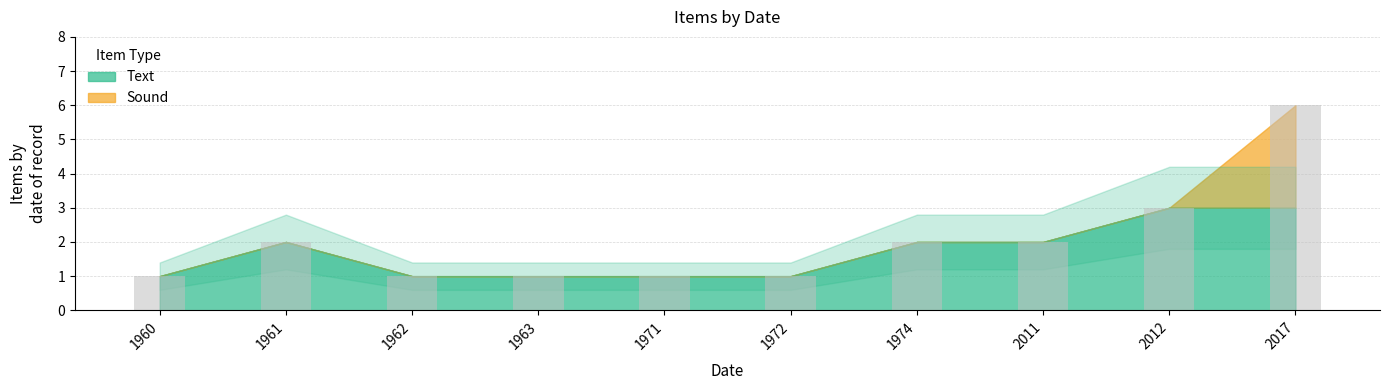

Which category has the highest value across all series?

2017